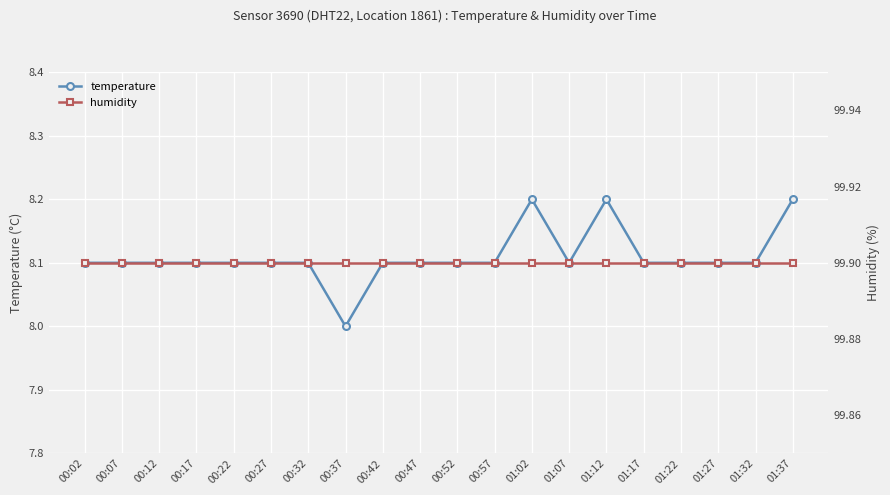

What is the sum of all temperature values?

162.2